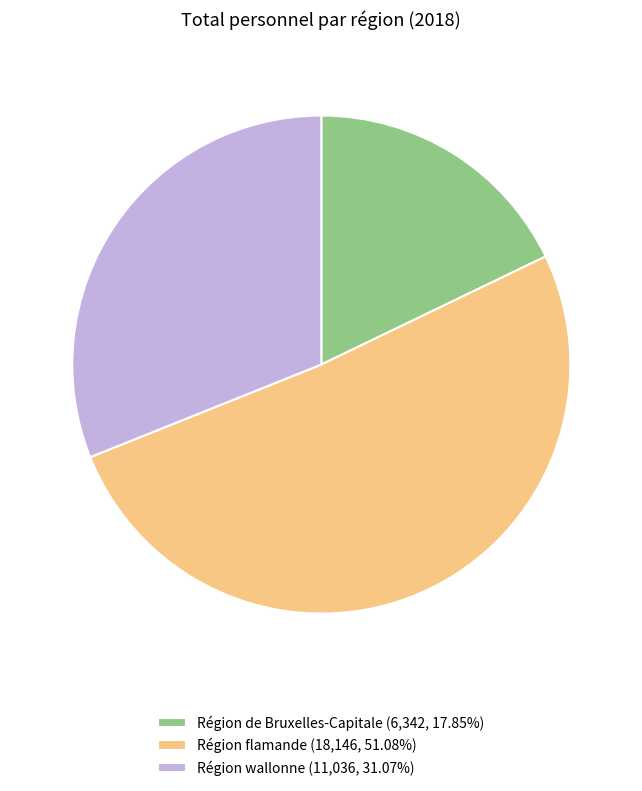

Which category has the smallest portion of the pie?

Région de Bruxelles-Capitale